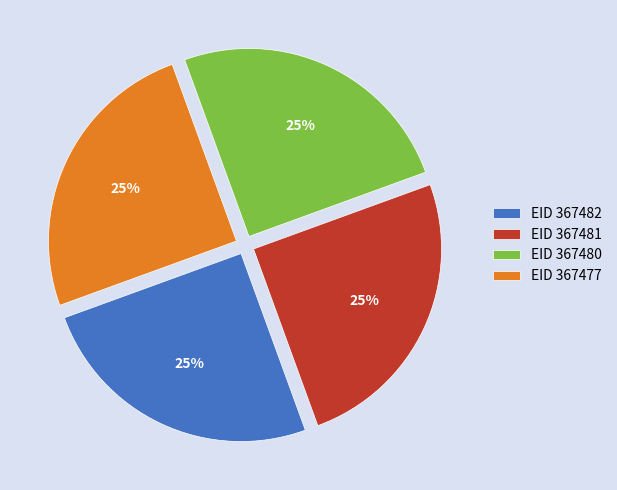

To the nearest percent, what is the combined percentage of EID 367480 and EID 367477?

50%